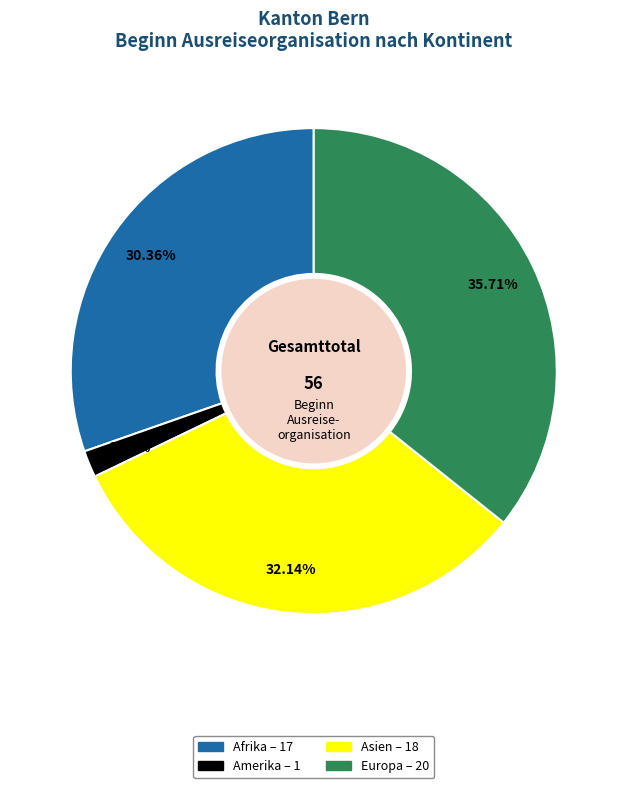

Does any single category account for the majority?

No